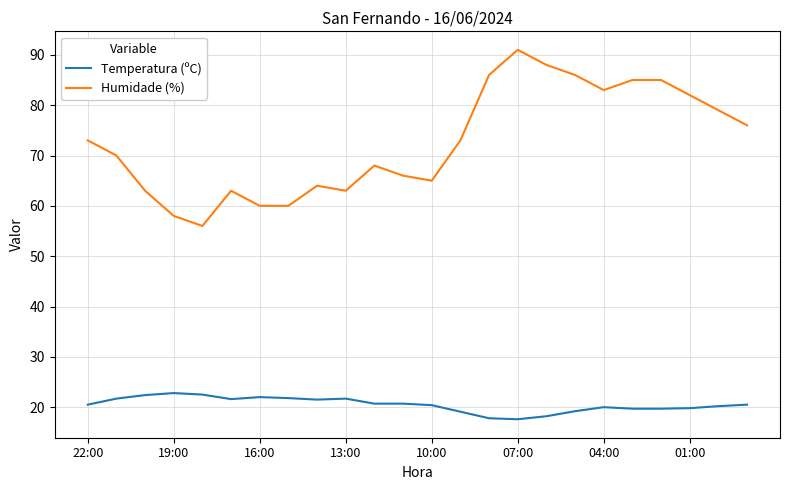

Which series has the largest range (max minus min)?

Humidade (%)